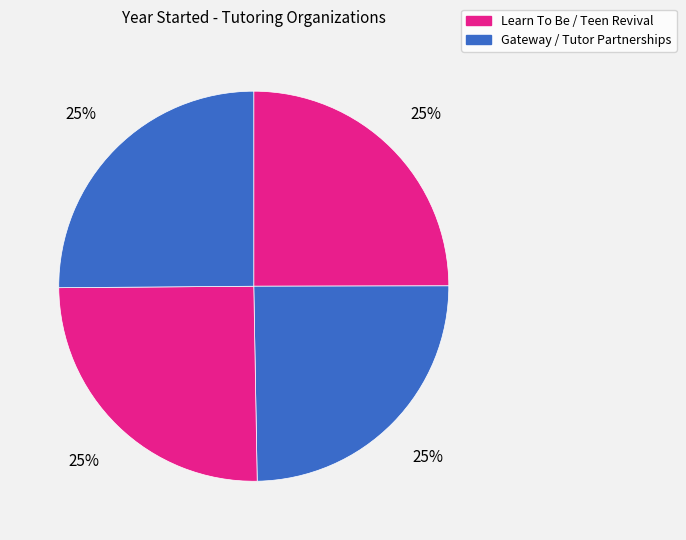

How many segments does this pie chart have?

4